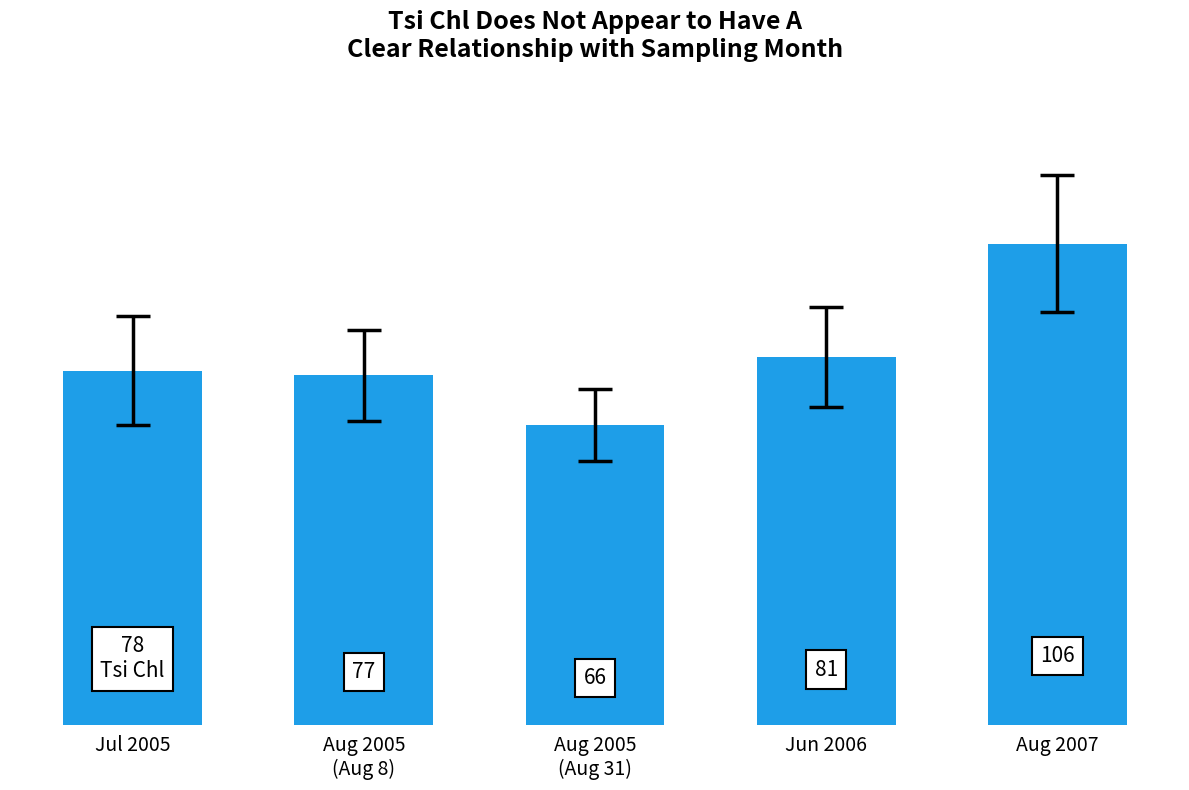

What is the label of the 2nd bar from the right?

Jun 2006